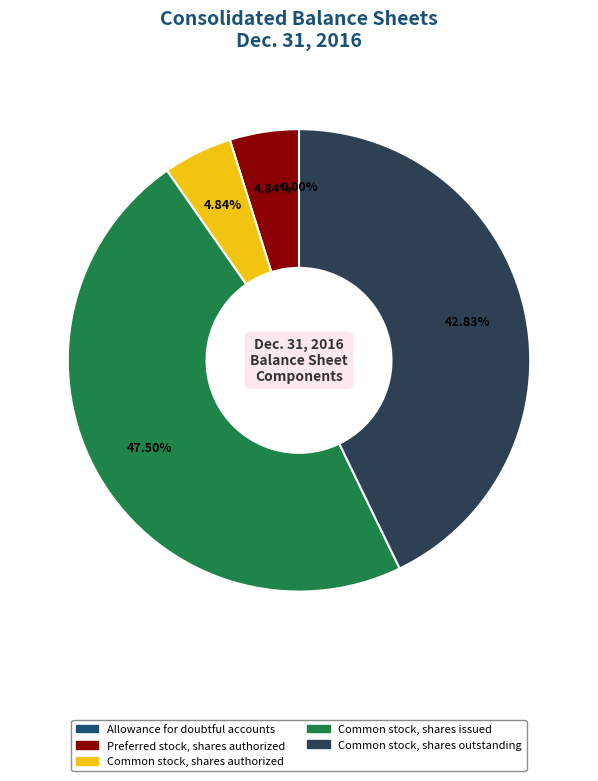

Is there a majority slice in this chart?

No